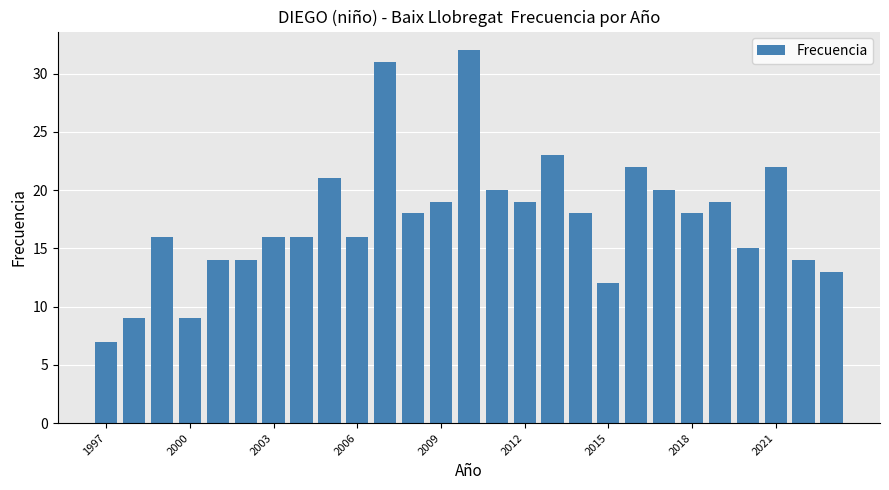

How many values are below 18?

13